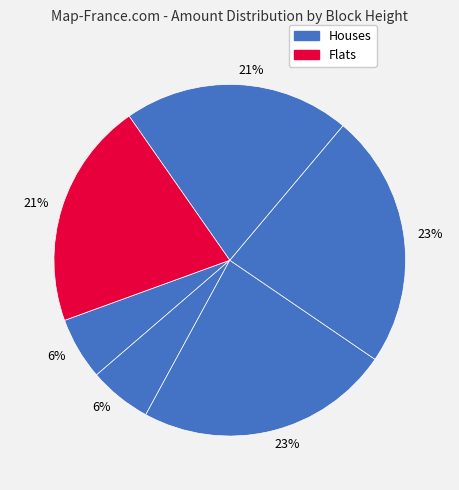

To the nearest percent, what is the average slice percentage?

17%